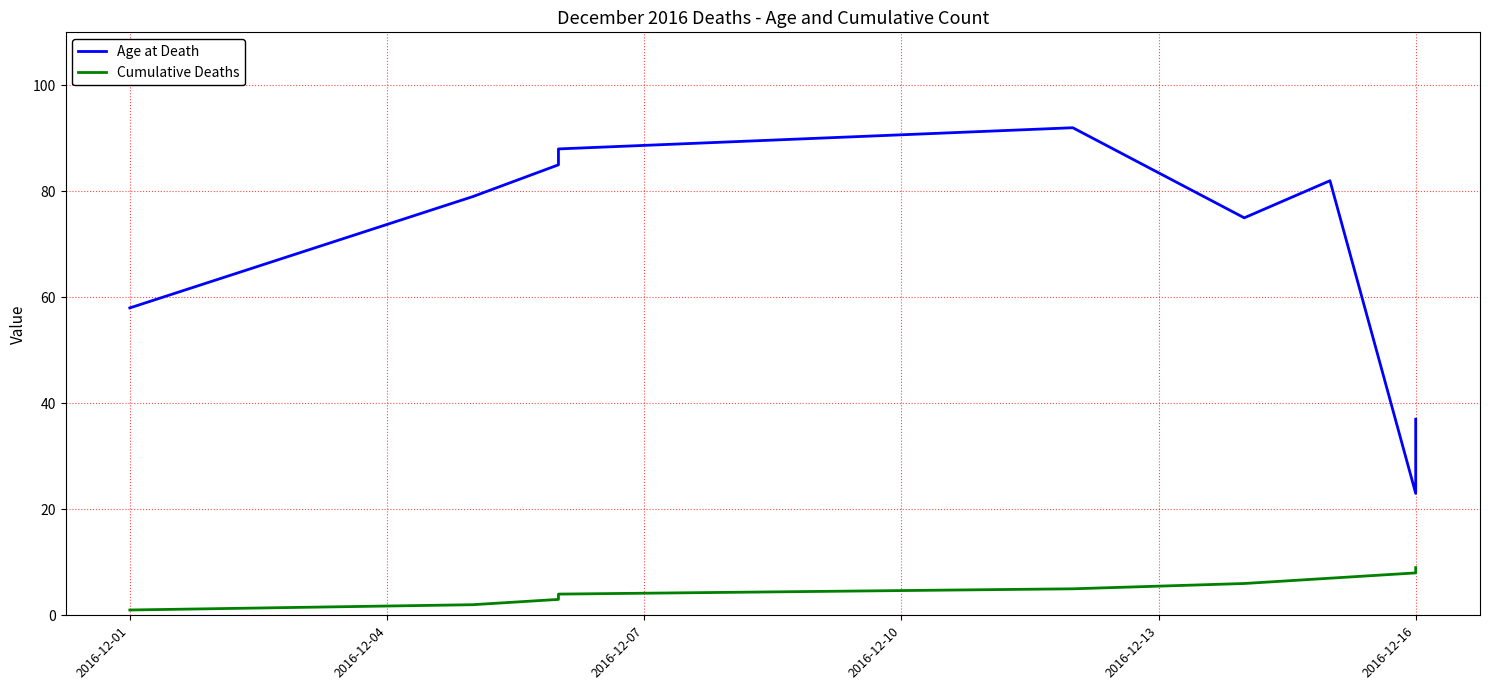

The value of Cumulative Deaths at 2016-12-07 is 5. True or false?

False